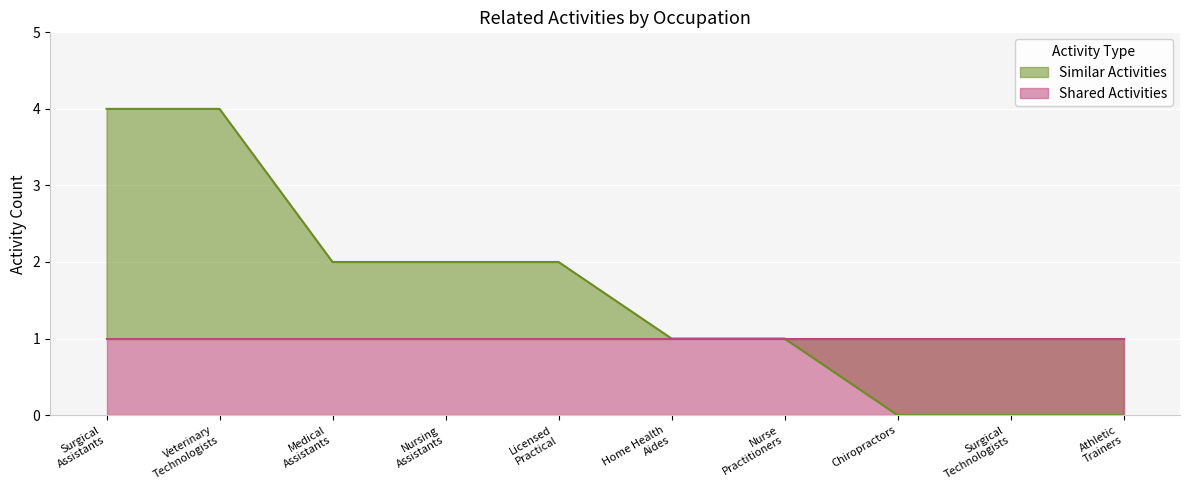

What is the maximum value for Similar Activities?

4